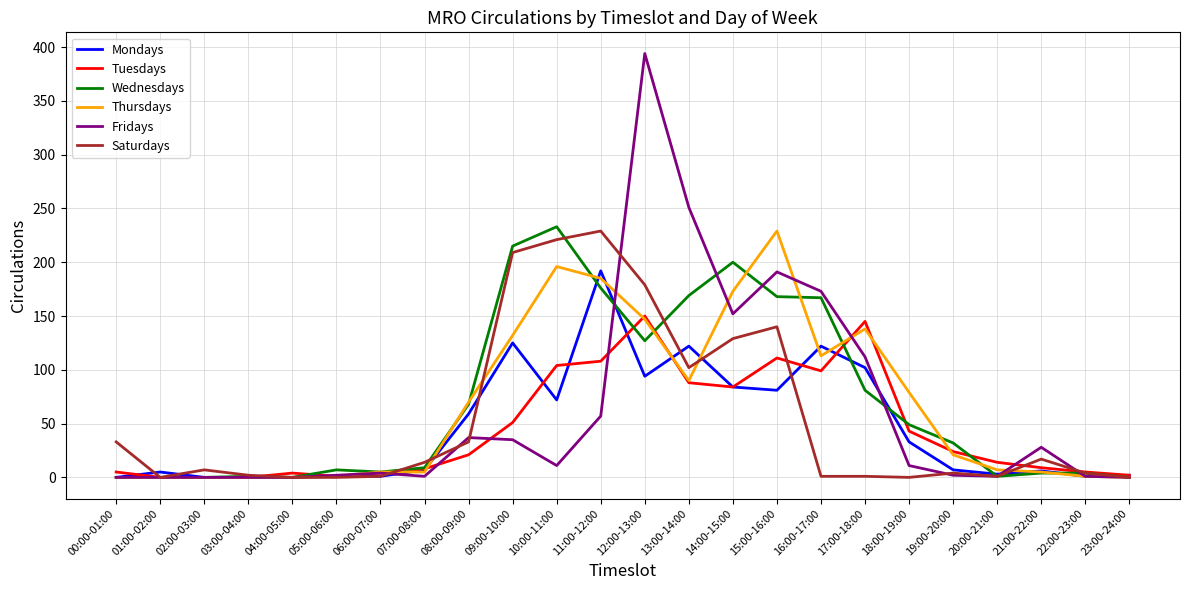

Which series has the widest spread of values?

Fridays